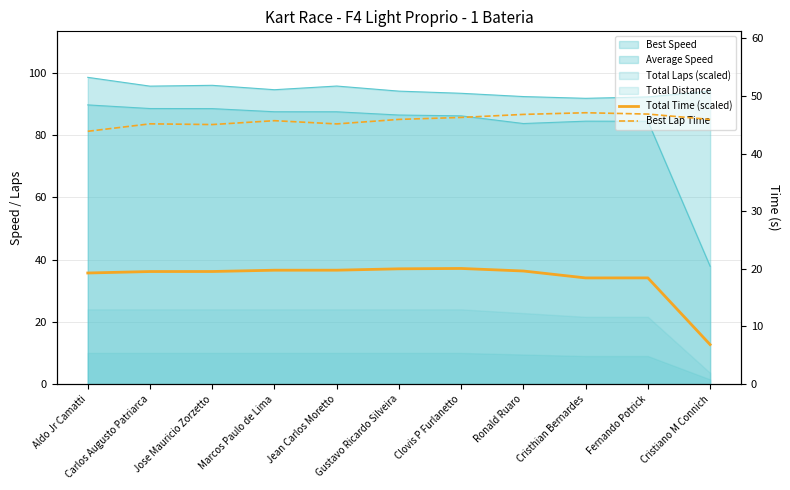

What is the difference between the maximum and minimum values in the Best Lap Time series?

3.2